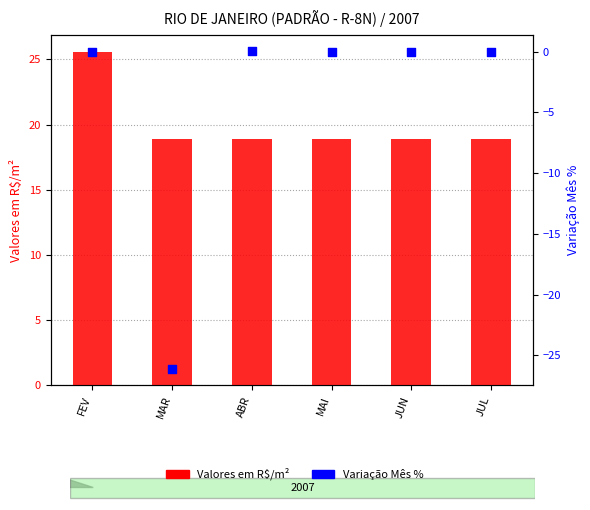

Which series has the widest spread of Y values?

Variação Mês %